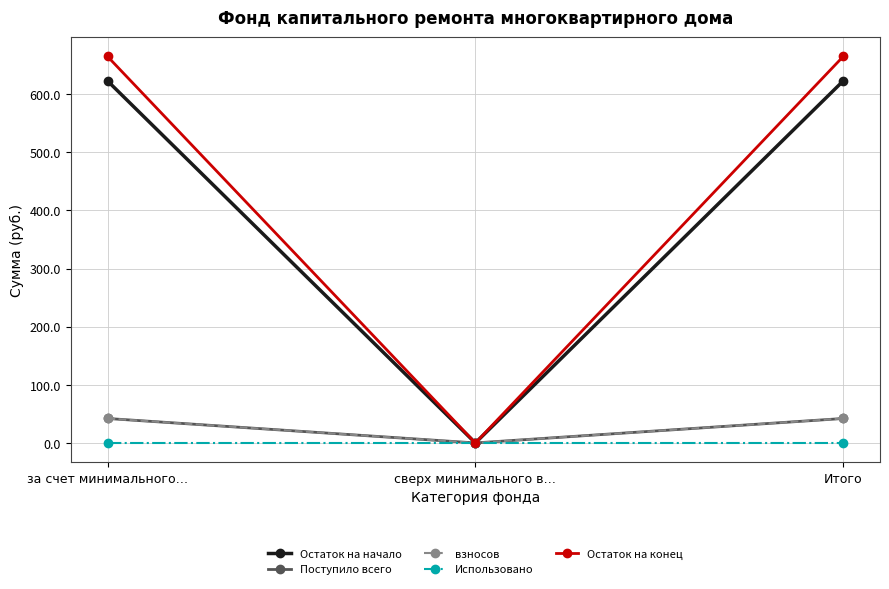

Is this an area chart (filled region under the line)?

No